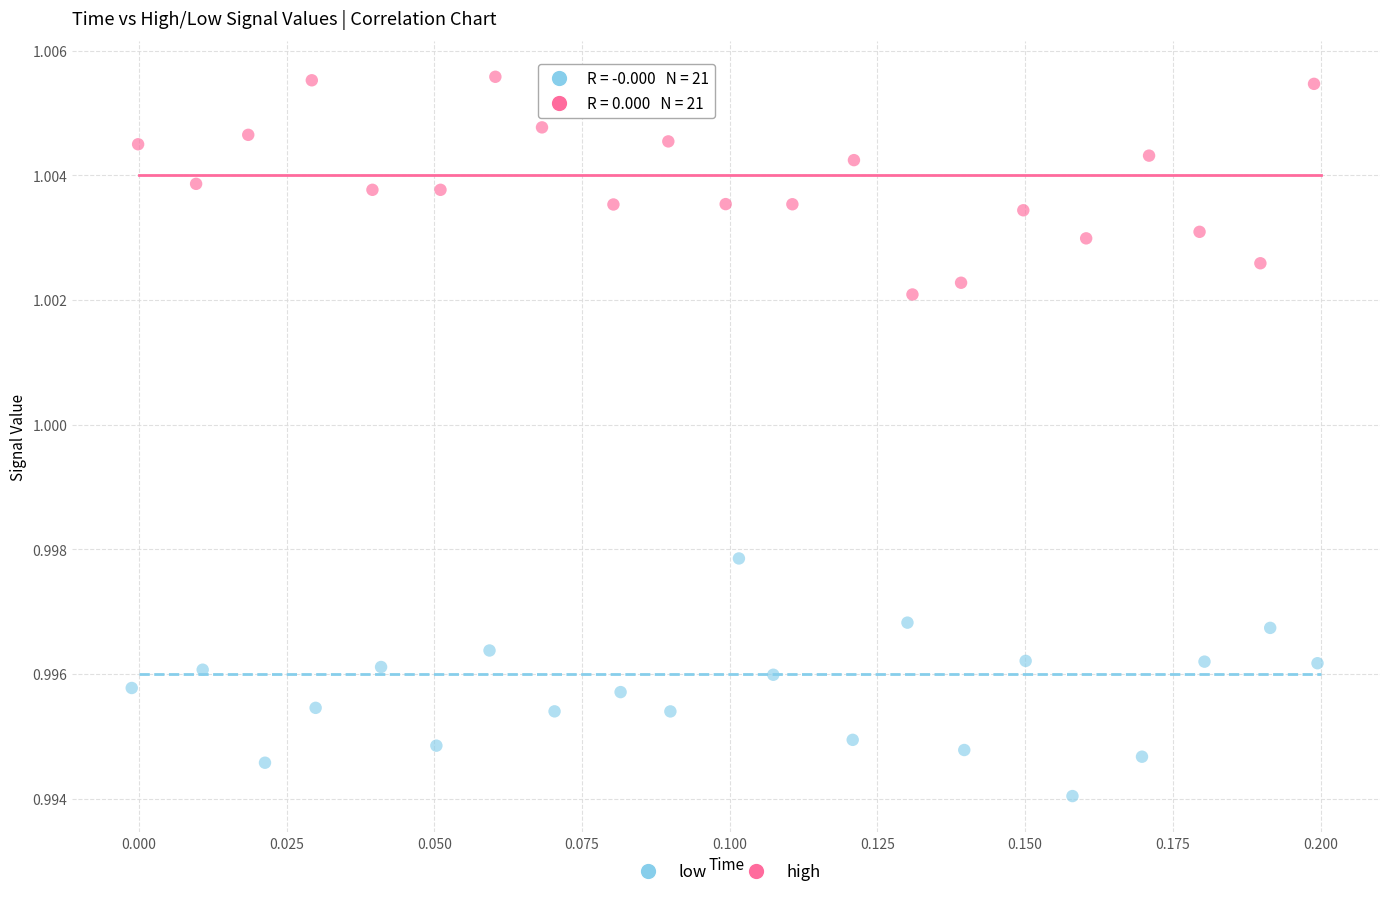

Which series contains the highest Y value?

high